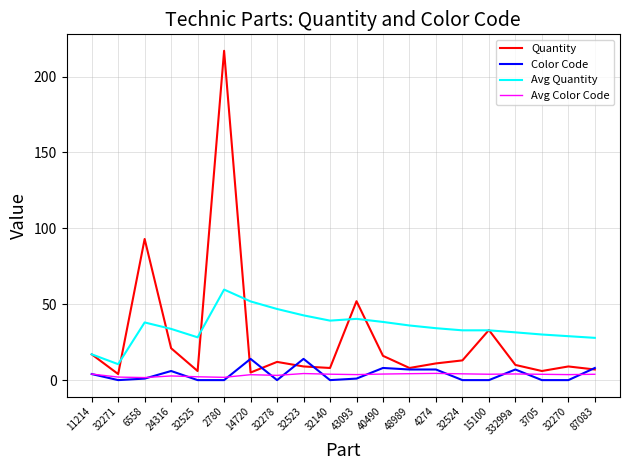

What is the difference between the highest and lowest values at 32271?

10.5